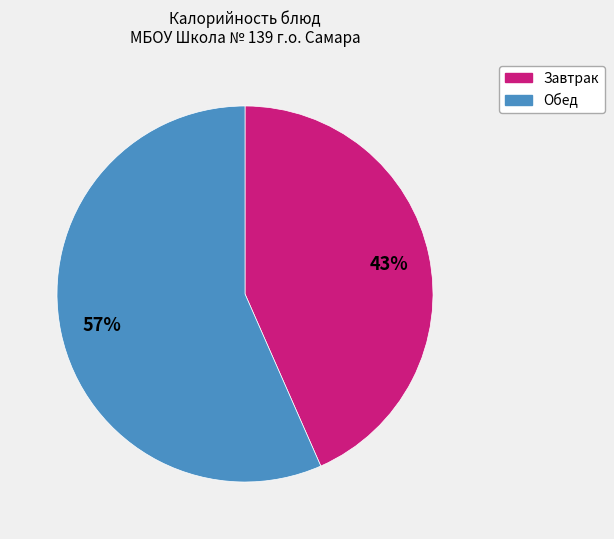

Is there a majority slice in this chart?

Yes